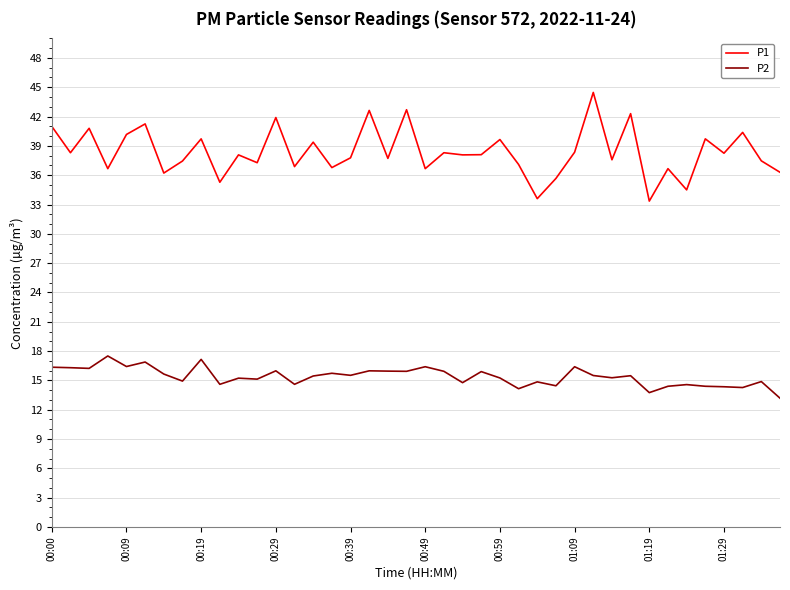

What is the minimum value for P1?

33.4